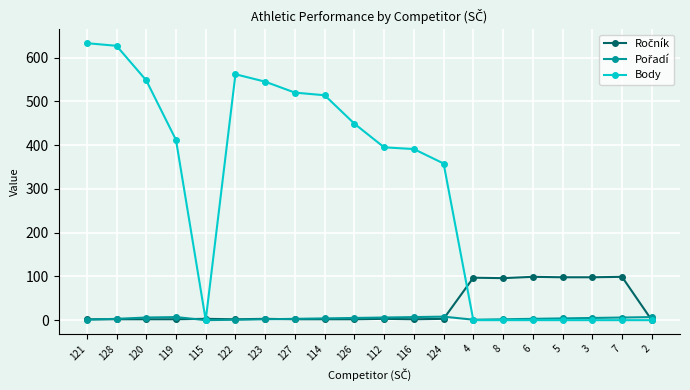

What is the maximum value shown in the chart?

633